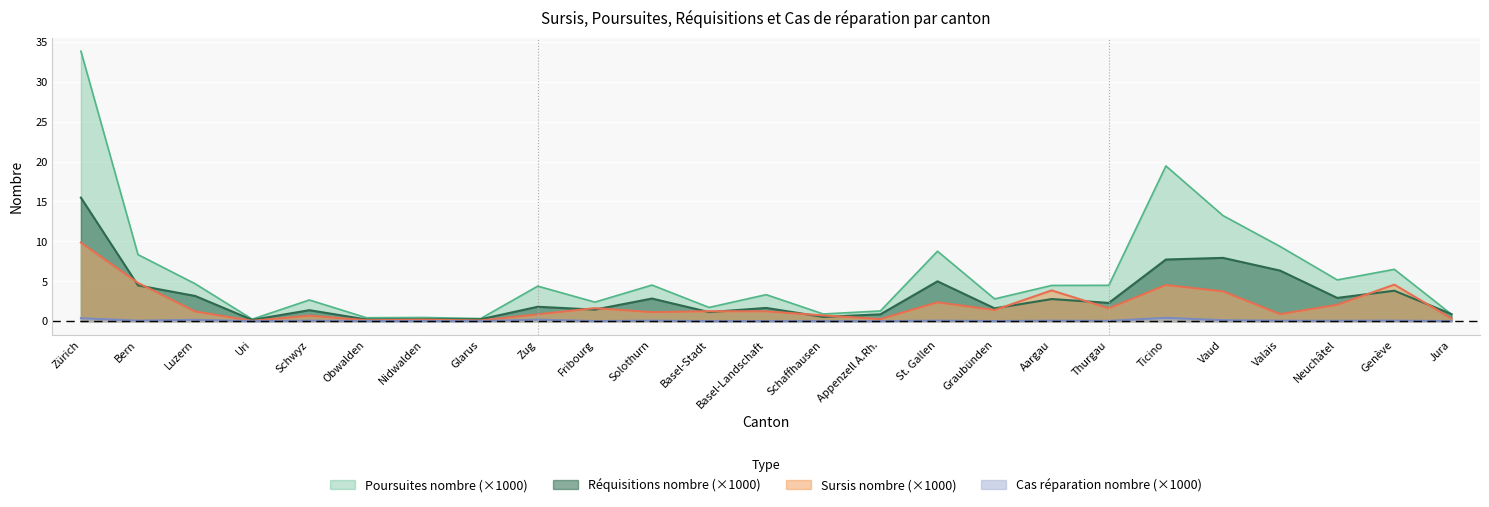

What are all the series names shown in the legend?

Poursuites nombre (×1000), Réquisitions nombre (×1000), Sursis nombre (×1000), Cas réparation nombre (×1000)